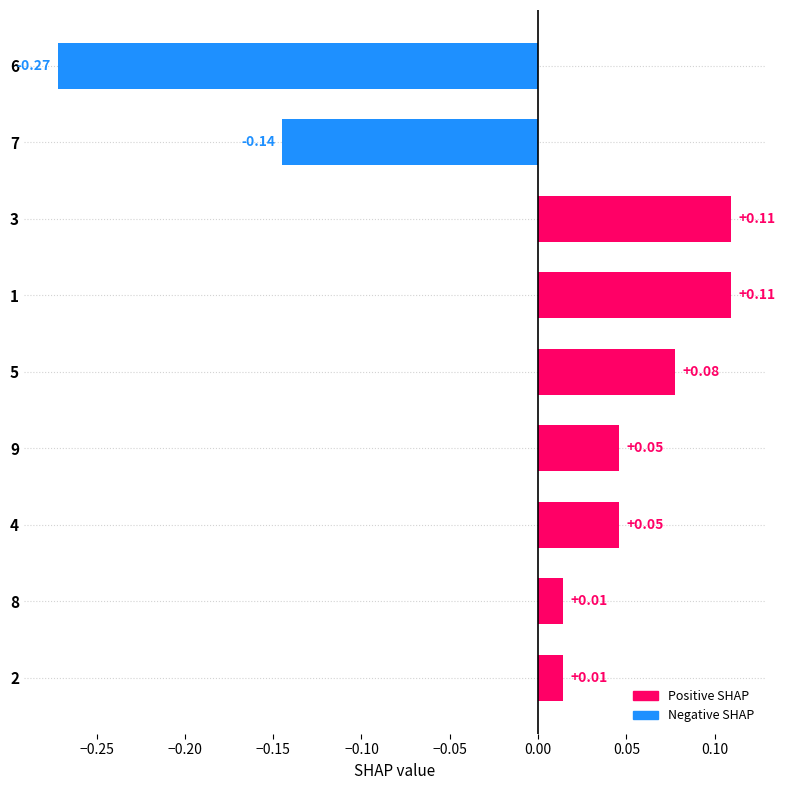

What is the difference between the maximum and minimum values?

0.4